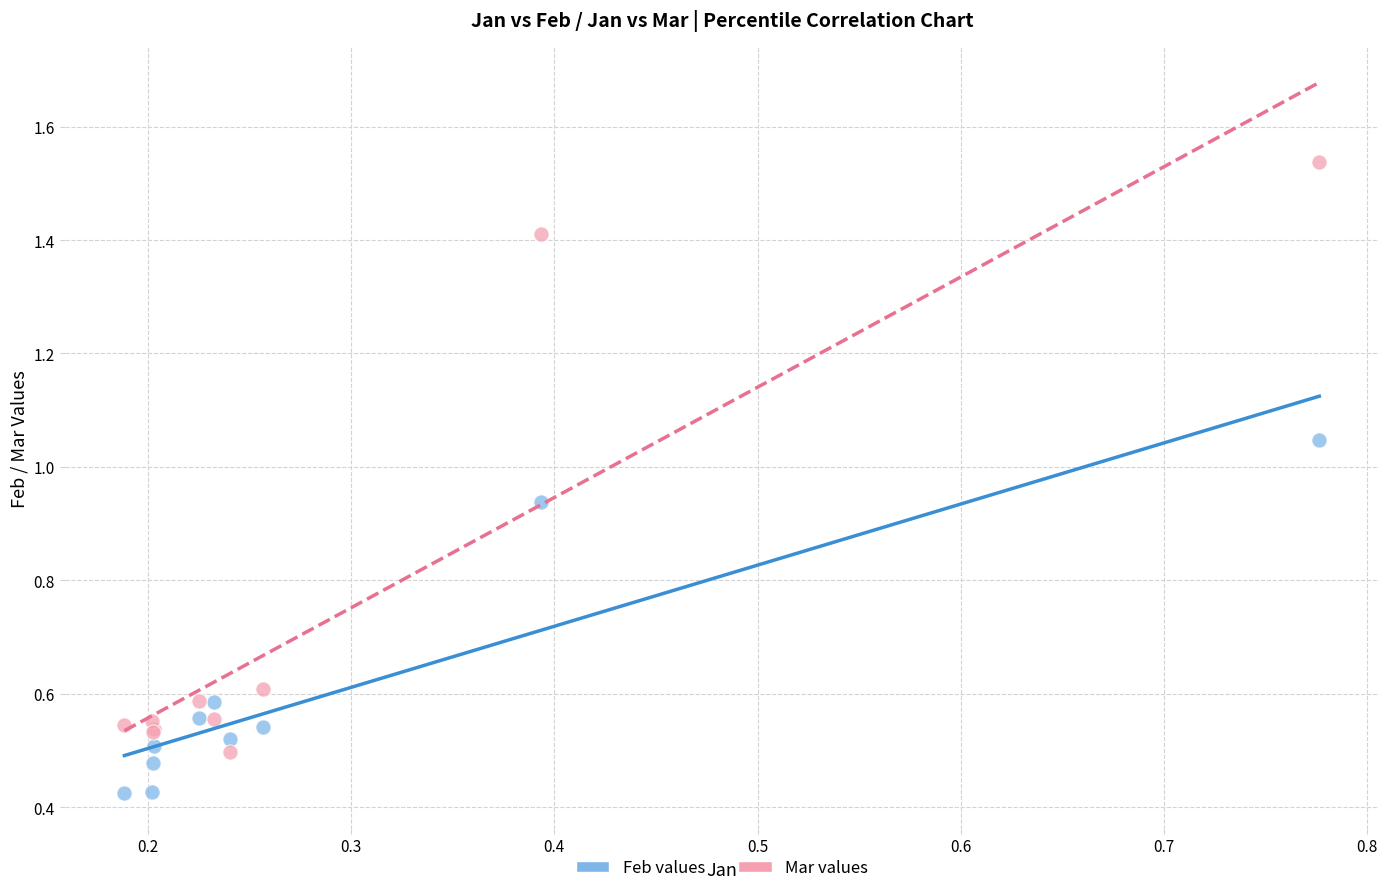

What are all the series names shown in the legend?

Feb values, Mar values